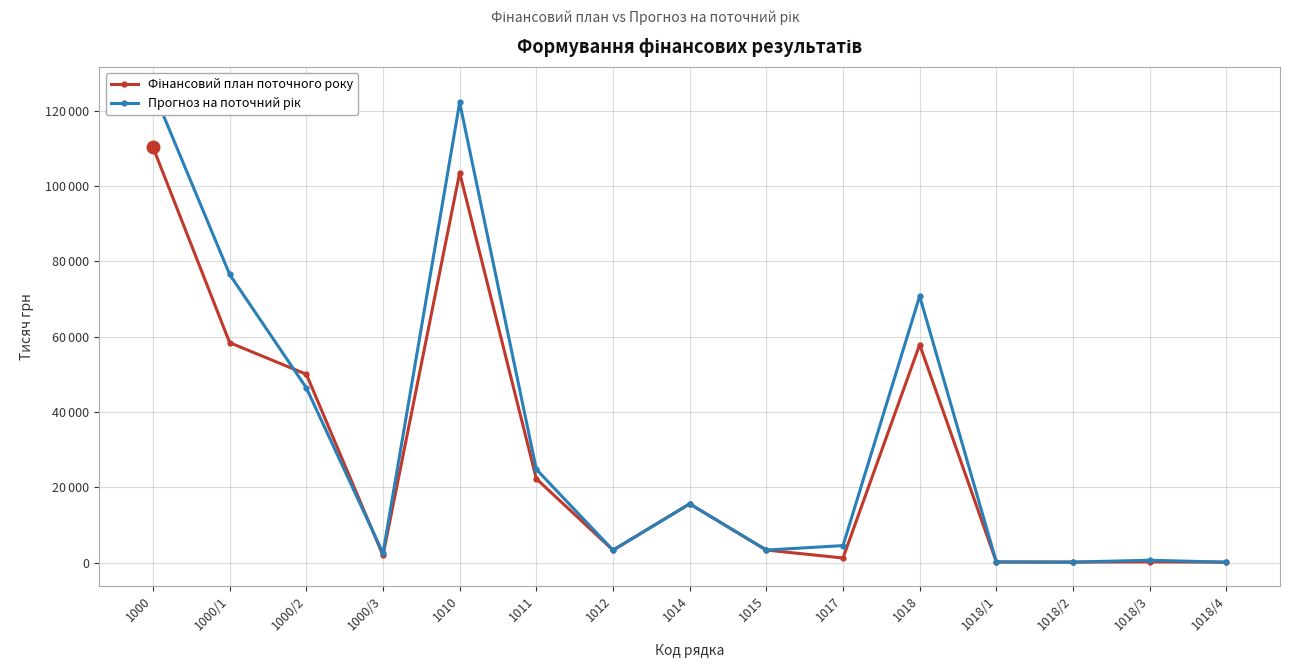

How many data points in Прогноз на поточний рік are less than 4500?

7